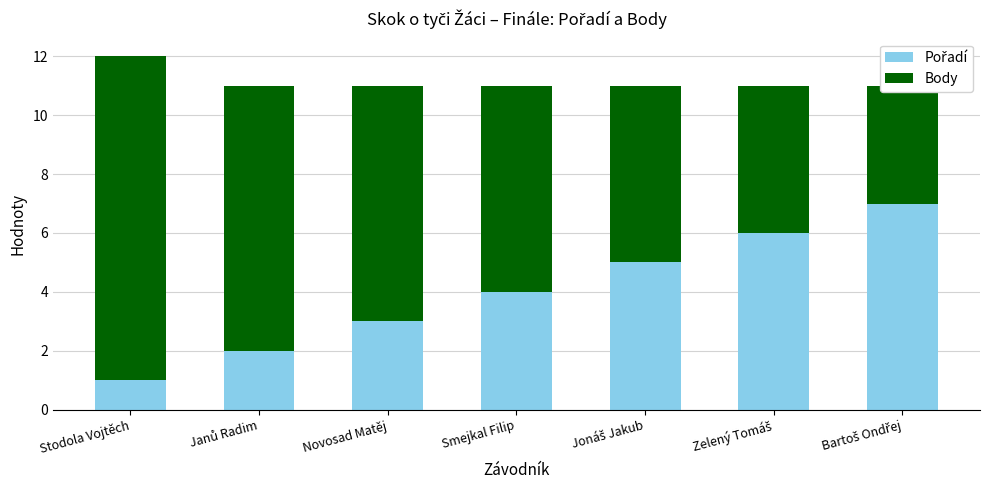

Rank the categories by Body value from lowest to highest.

Bartoš Ondřej, Zelený Tomáš, Jonáš Jakub, Smejkal Filip, Novosad Matěj, Janů Radim, Stodola Vojtěch